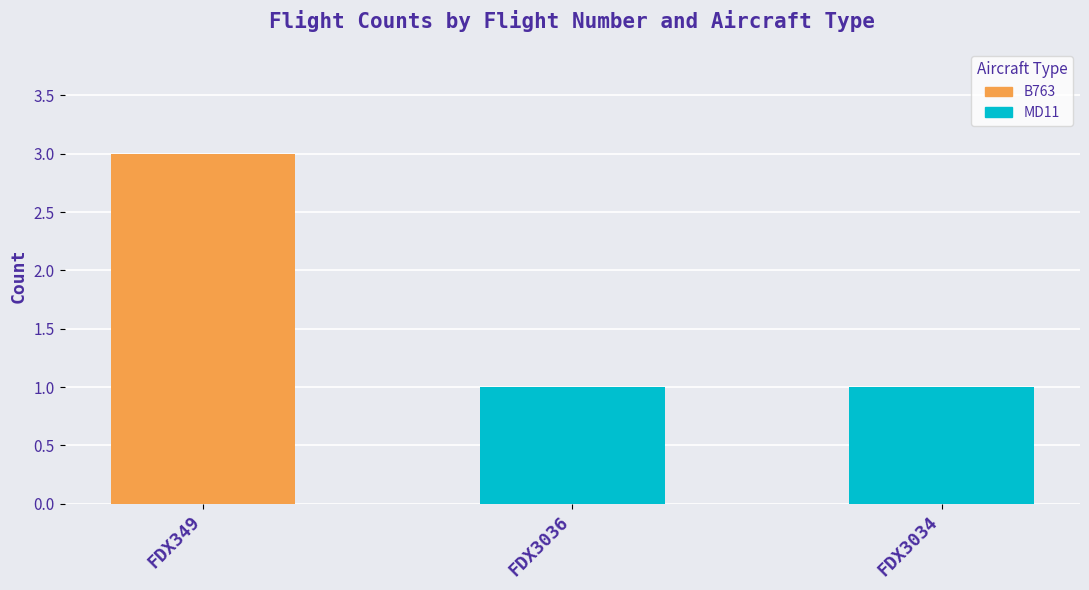

Does the chart contain stacked bars?

No